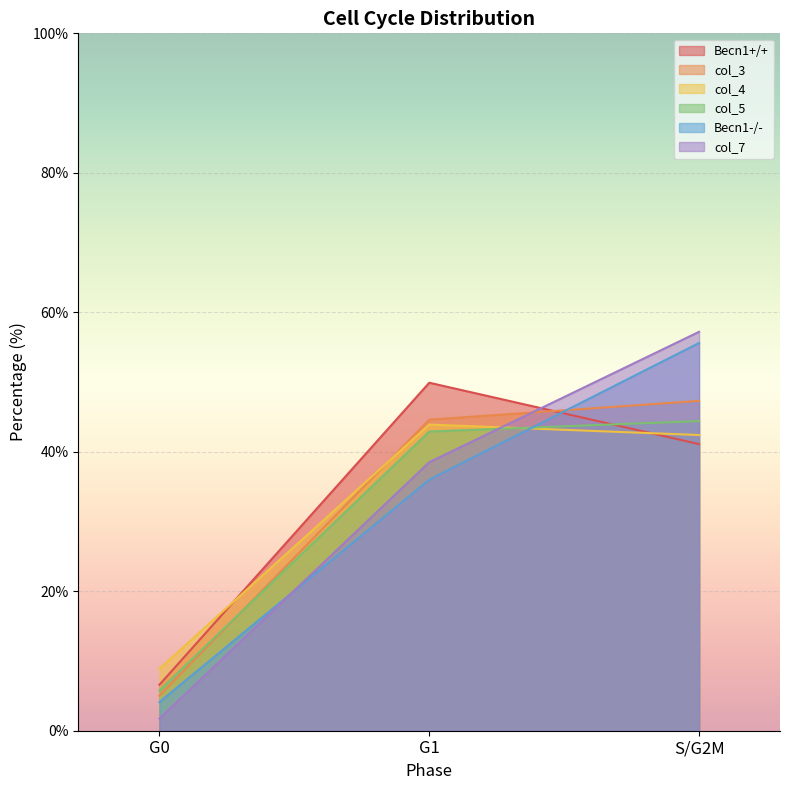

What is the value of the Becn1+/+ point at the 2nd from the left?

49.9